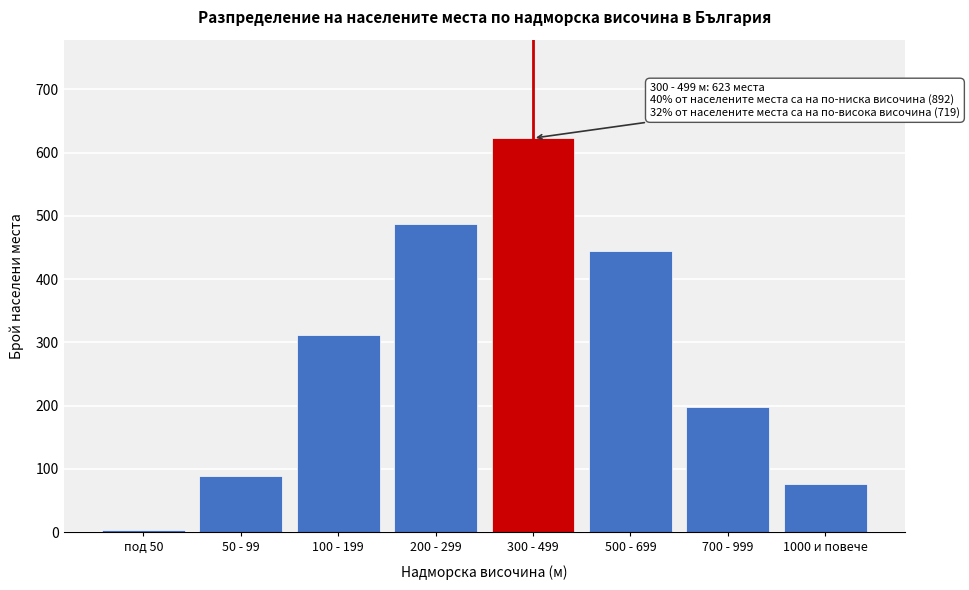

Reading right to left, what are all the values shown in this chart?

76	198	445	623	487	312	89	4